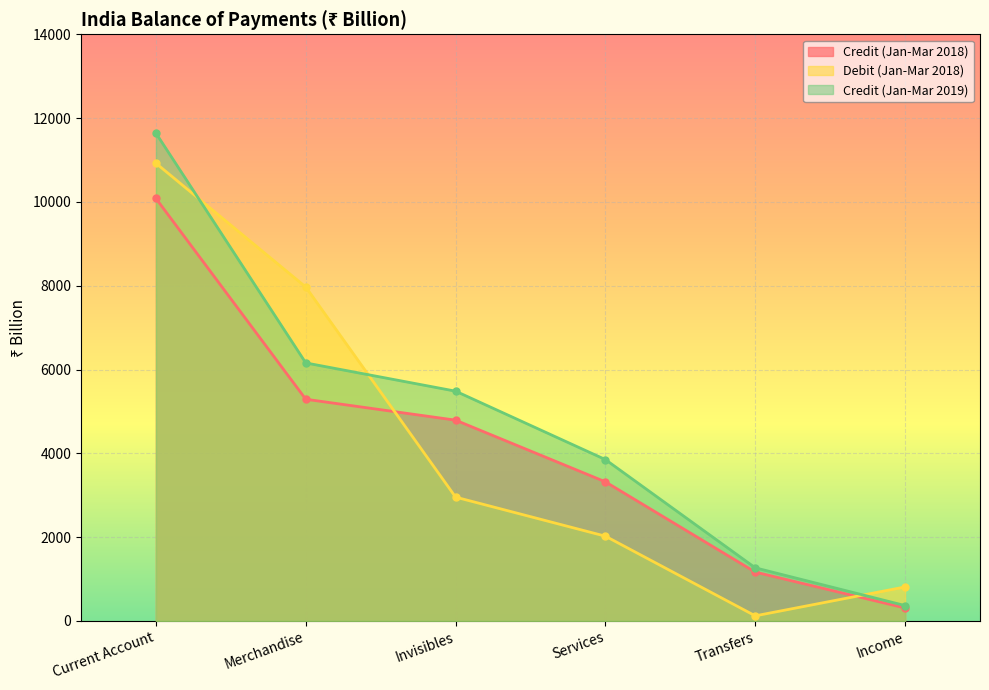

What is the label of the 3rd point from the left?

Invisibles